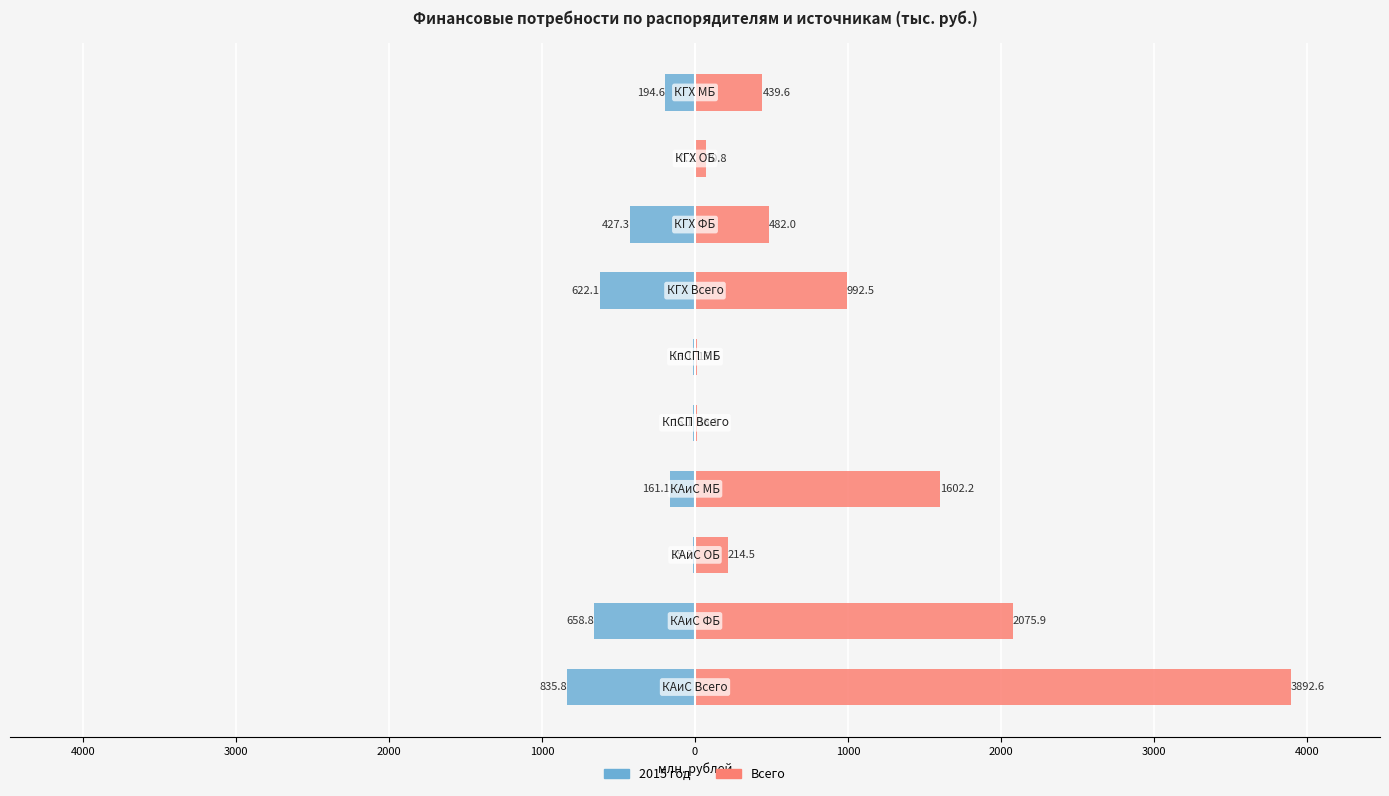

Reading left to right, extract all data points from this chart.

2015 год: 5000=-835.8	4000=-658.8	3000=-15.8	2000=-161.1	1000=-16.1	0=-16.1	1000=-622.1	2000=-427.3	3000=-0.2	4000=-194.6
Всего: 5000=3892.6	4000=2075.9	3000=214.5	2000=1602.2	1000=16.1	0=16.1	1000=992.5	2000=482.0	3000=70.8	4000=439.6